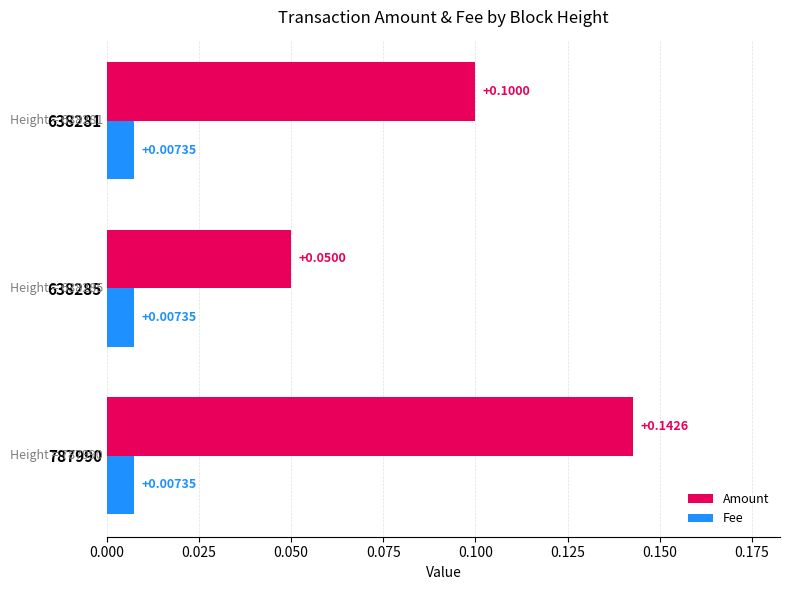

Rank the series at 638285 from lowest to highest value.

Fee, Amount